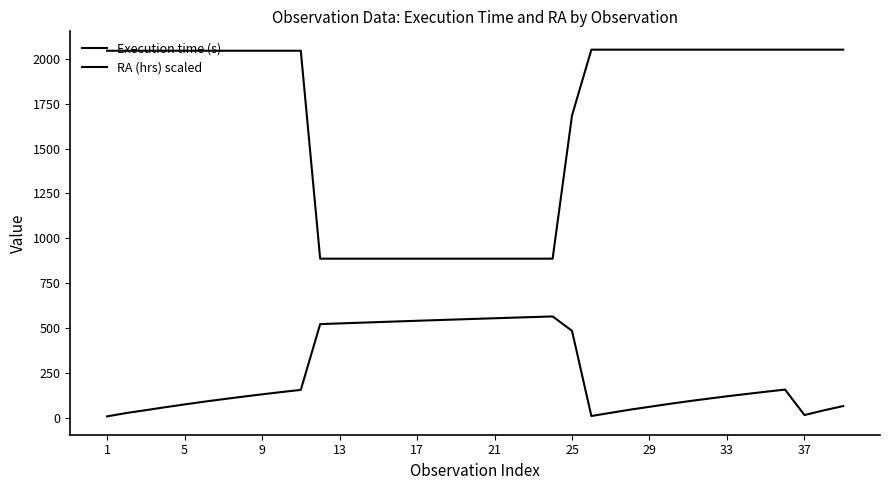

True or false: Execution time (s) has more than 1 interior local peaks.

False